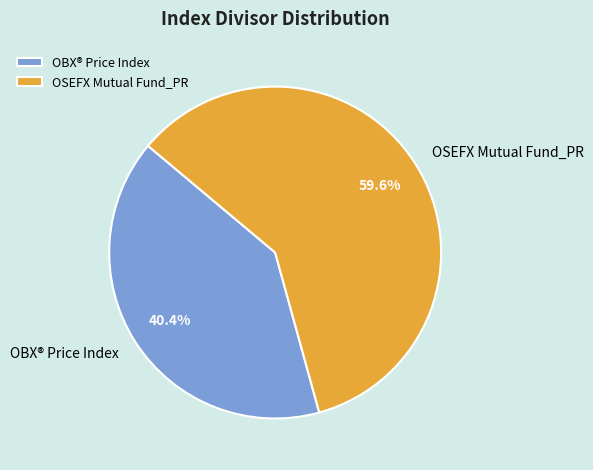

Between OBX® Price Index and OSEFX Mutual Fund_PR, which is larger?

OSEFX Mutual Fund_PR